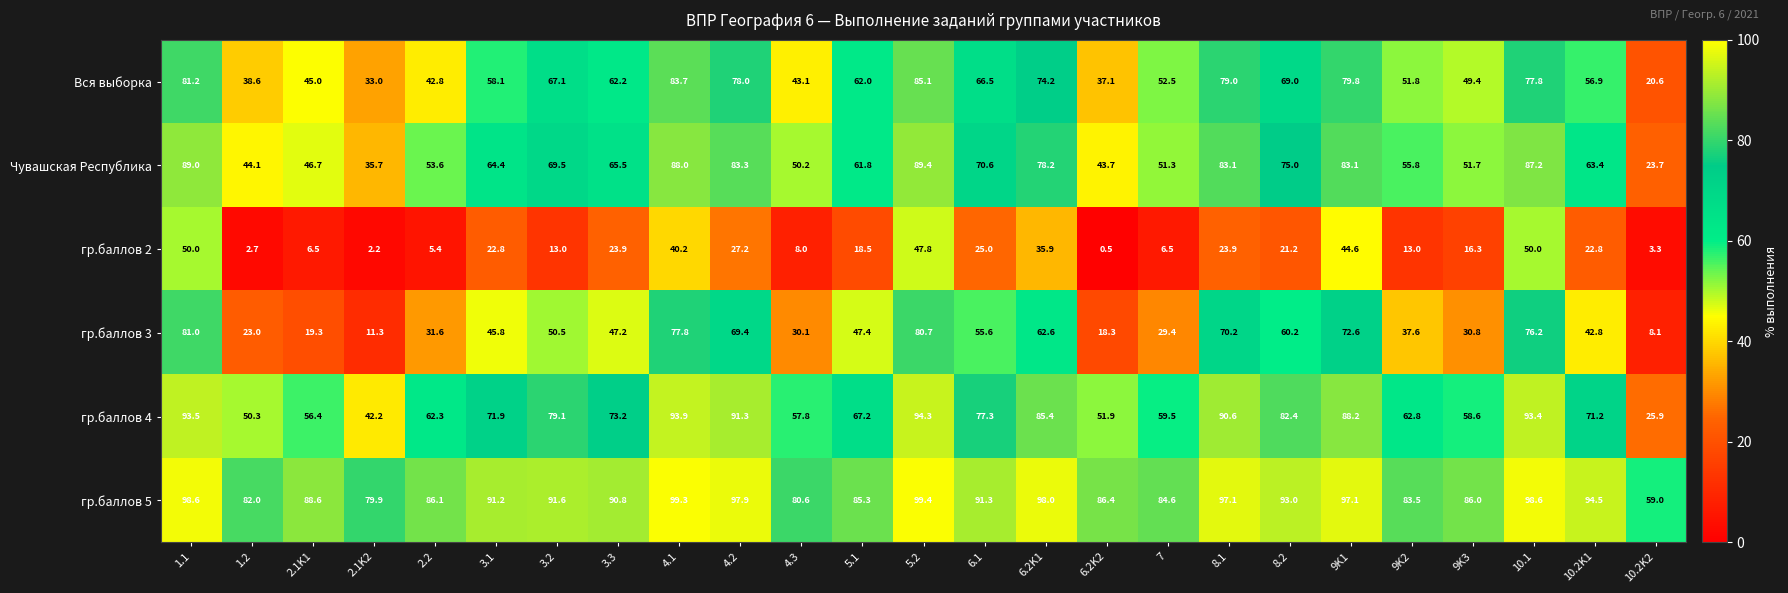

At which label is гр.баллов 2 closest to 25?

6.1